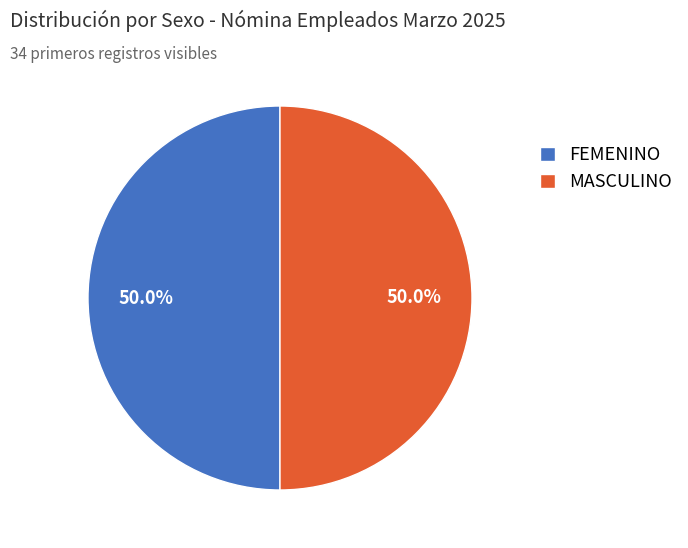

What percentage is NOT represented by MASCULINO?

50.0%